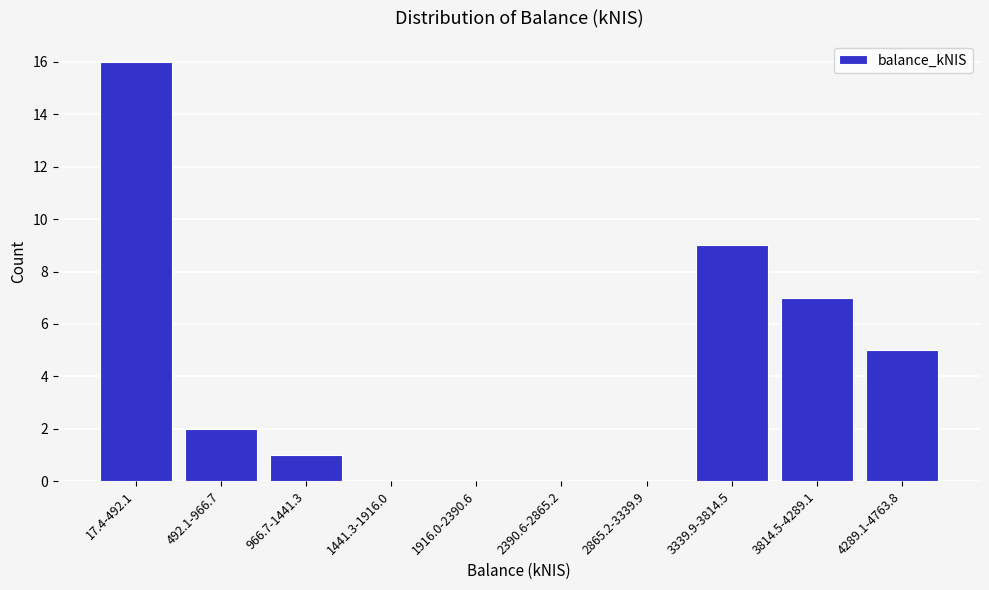

Reading left to right, what are all the values shown in this chart?

17.4-492.1=16	492.1-966.7=2	966.7-1441.3=1	1441.3-1916.0=0	1916.0-2390.6=0	2390.6-2865.2=0	2865.2-3339.9=0	3339.9-3814.5=9	3814.5-4289.1=7	4289.1-4763.8=5